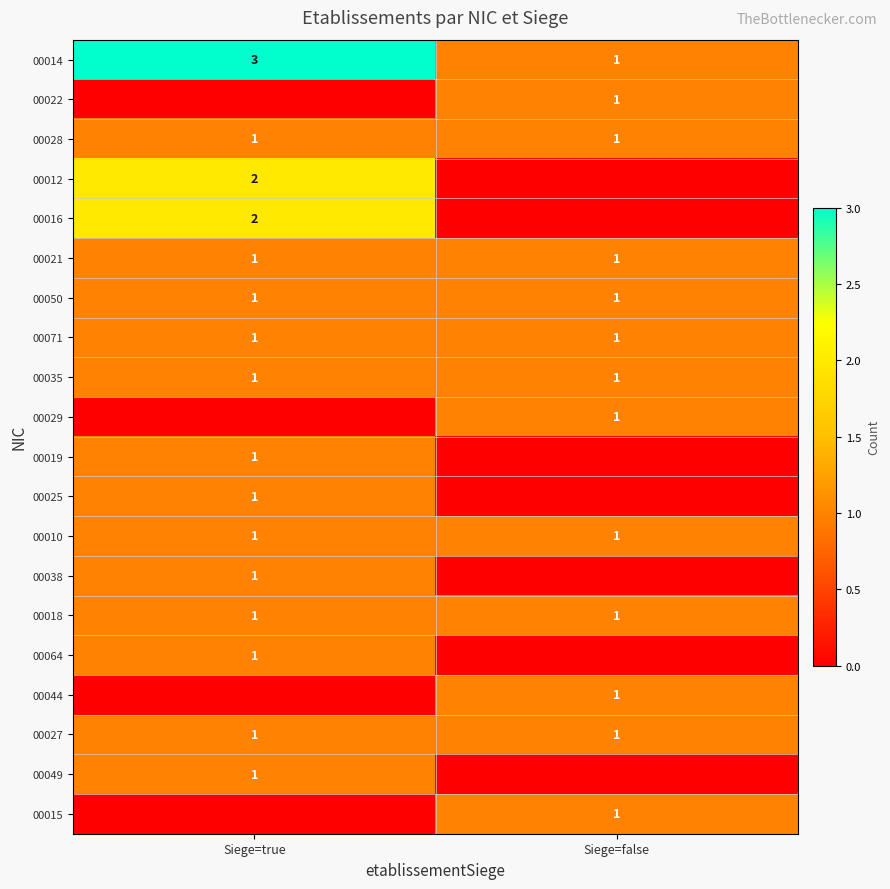

True or false: 00049 has a value of 1 at Siege=true.

True